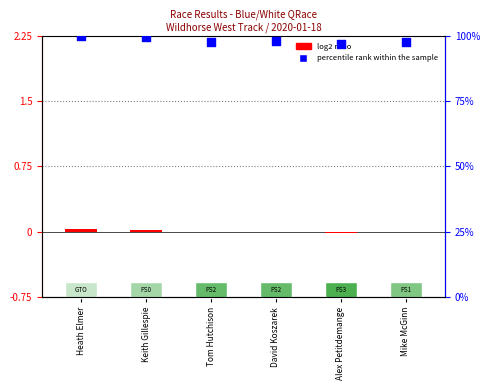

Which series reaches the minimum Y coordinate?

log2 ratio